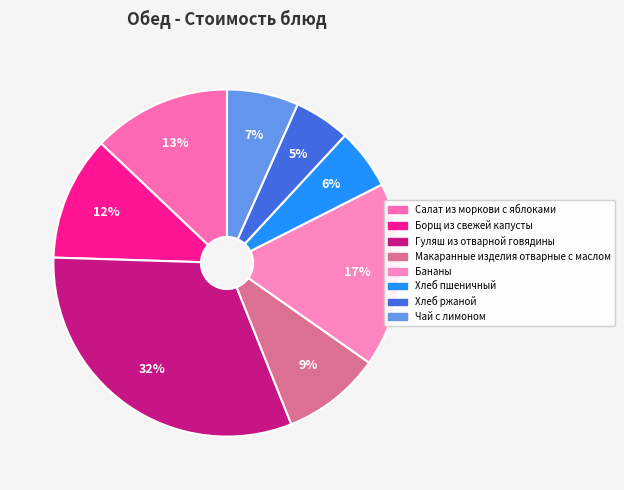

Is it true that Гуляш из отварной говядины is 18% of the pie?

False